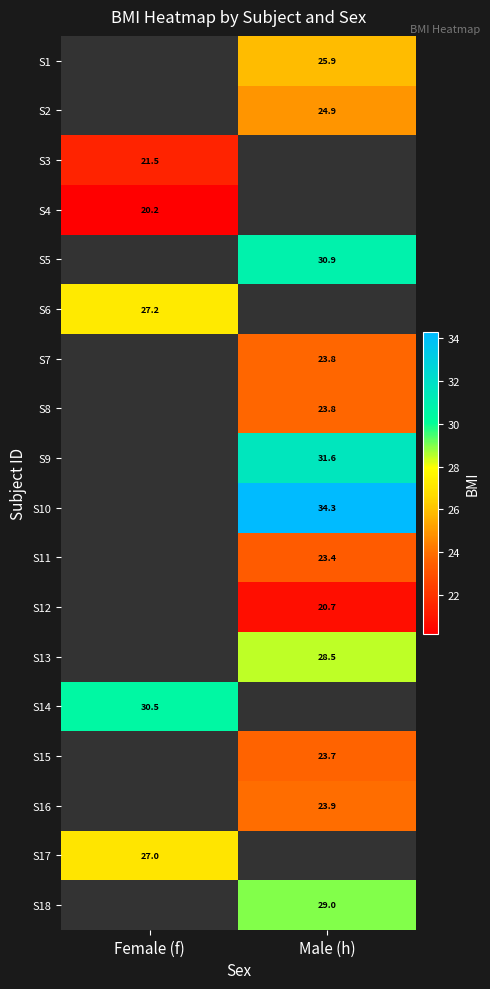

Count the number of data series in this chart.

18